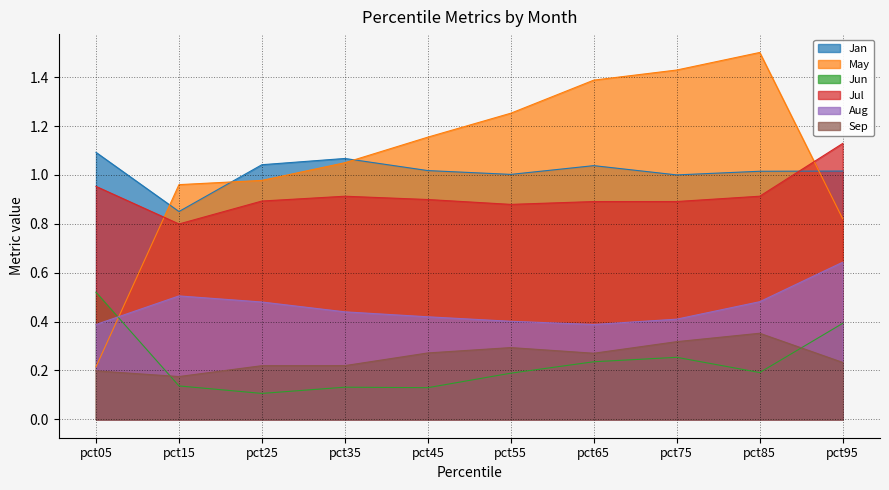

Where does the Jan series first go above 1?

pct05